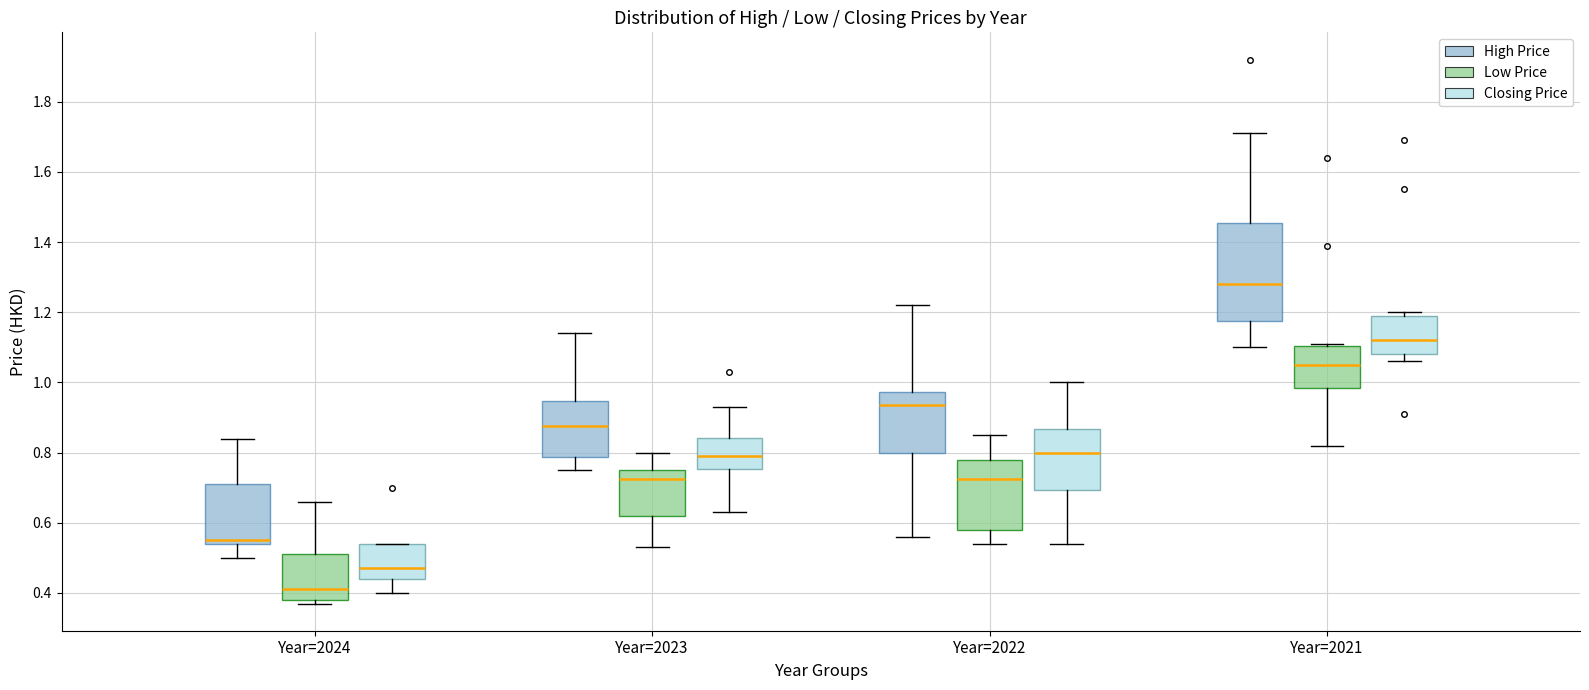

Reading left to right, transcribe this box plot: for each box, give where its median line is, the range the box spans, and where its two whiskers end, as read against the y-axis. The values are not printed on the chart, so give them approximately, as read against the axis.

Year=2024 (High Price): median 0.56, box 0.54 to 0.72, whiskers 0.50 to 0.84
Year=2024 (Low Price): median 0.42, box 0.38 to 0.52, whiskers 0.38 (just below the box's lower edge) to 0.66
Year=2024 (Closing Price): median 0.48, box 0.44 to 0.54, whiskers 0.40 to 0.54
Year=2023 (High Price): median 0.88, box 0.78 to 0.94, whiskers 0.76 to 1.14
Year=2023 (Low Price): median 0.72, box 0.62 to 0.76, whiskers 0.54 to 0.80
Year=2023 (Closing Price): median 0.80, box 0.76 to 0.84, whiskers 0.64 to 0.94
Year=2022 (High Price): median 0.94, box 0.80 to 0.98, whiskers 0.56 to 1.22
Year=2022 (Low Price): median 0.72, box 0.58 to 0.78, whiskers 0.54 to 0.86
Year=2022 (Closing Price): median 0.80, box 0.70 to 0.86, whiskers 0.54 to 1.00
Year=2021 (High Price): median 1.28, box 1.18 to 1.46, whiskers 1.10 to 1.72
Year=2021 (Low Price): median 1.06, box 0.98 to 1.10, whiskers 0.82 to 1.12
Year=2021 (Closing Price): median 1.12, box 1.08 to 1.20, whiskers 1.06 to 1.20 (just above the box's upper edge)